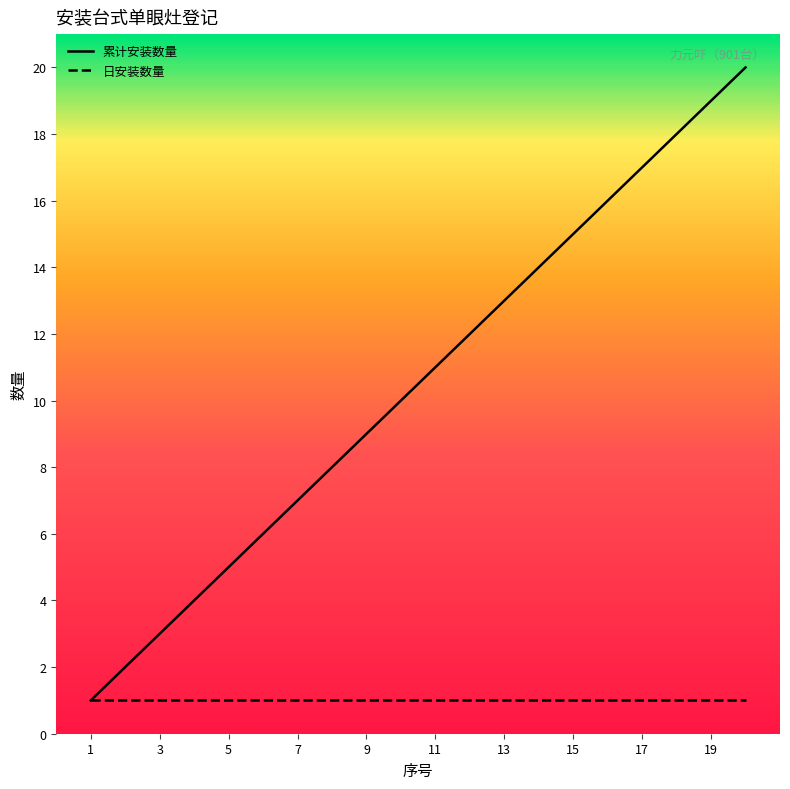

What are all the series names shown in the legend?

累计安装数量, 日安装数量